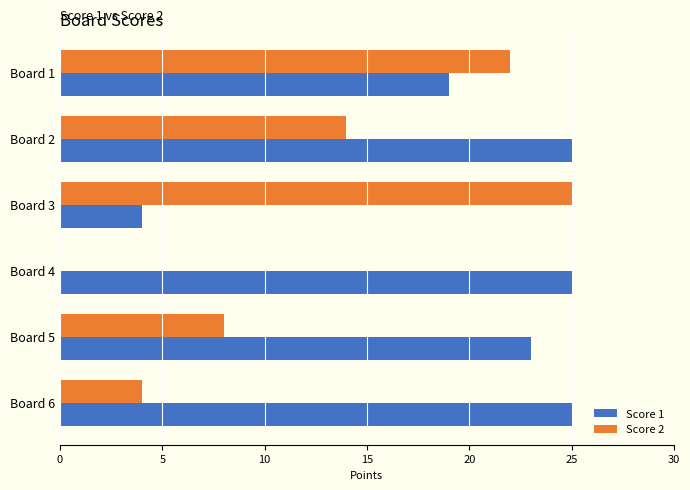

Is it true that Score 2 equals 14 at Board 2?

True